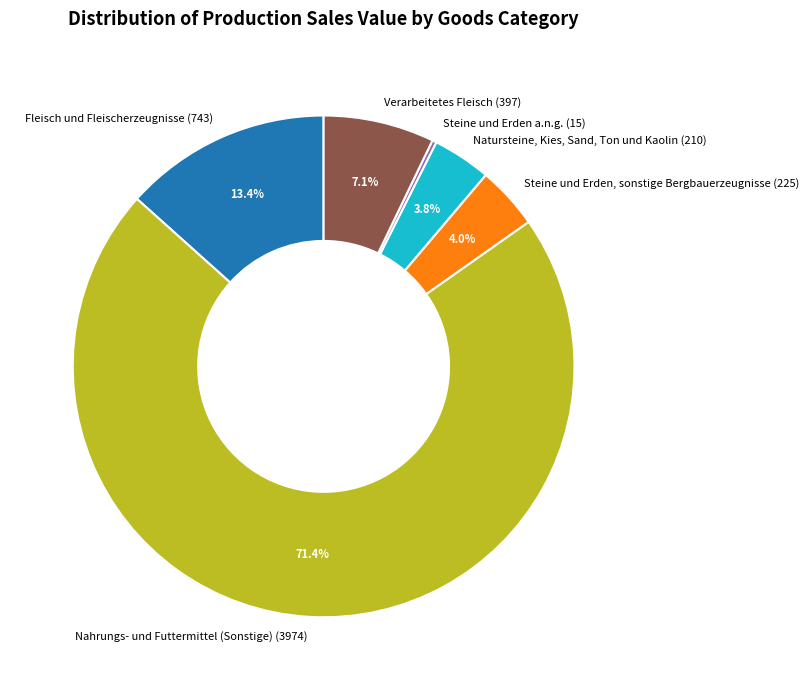

Is Verarbeitetes Fleisch (397) the majority of the pie?

No